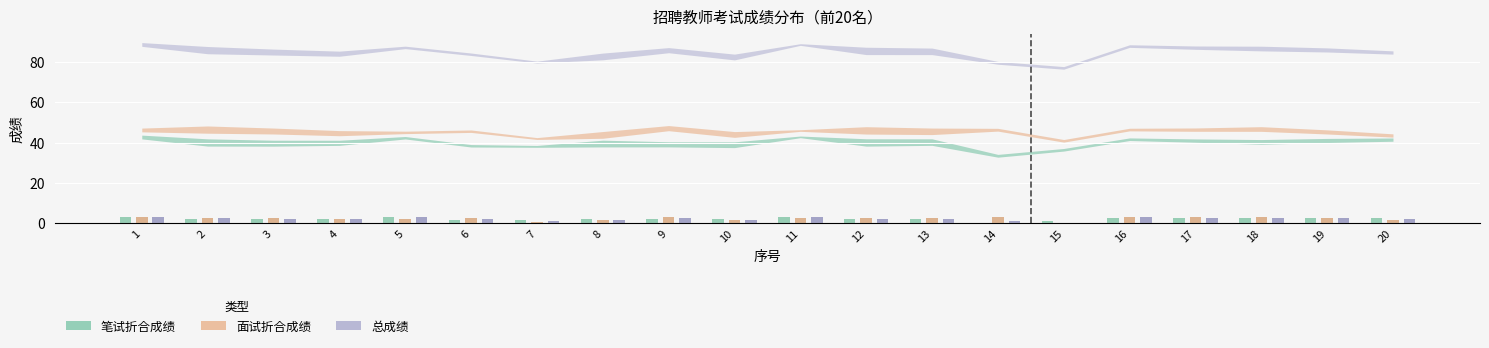

Which series has the largest range (max minus min)?

总成绩